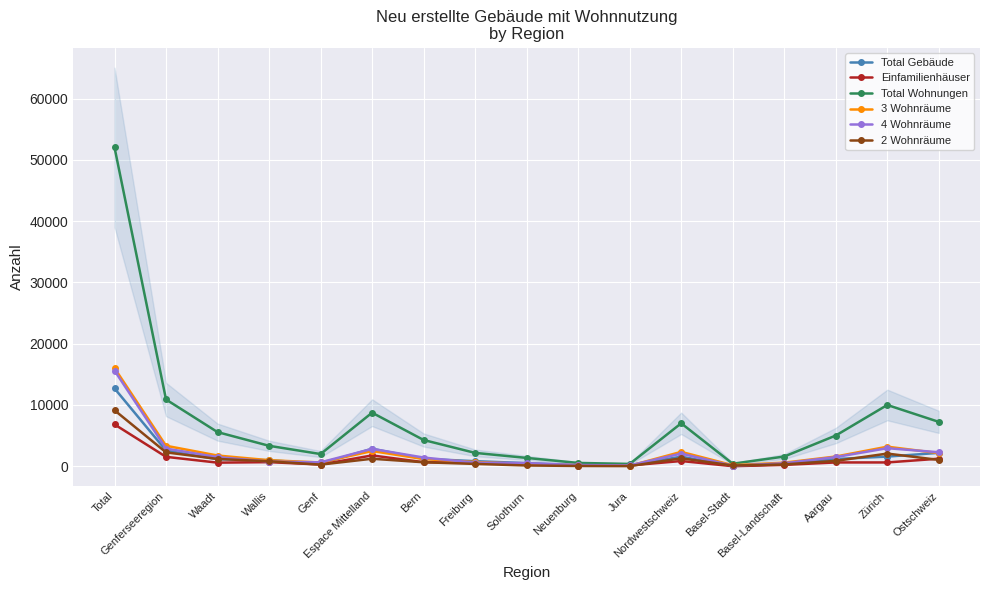

What is the difference between the highest and lowest values at Aargau?

4390